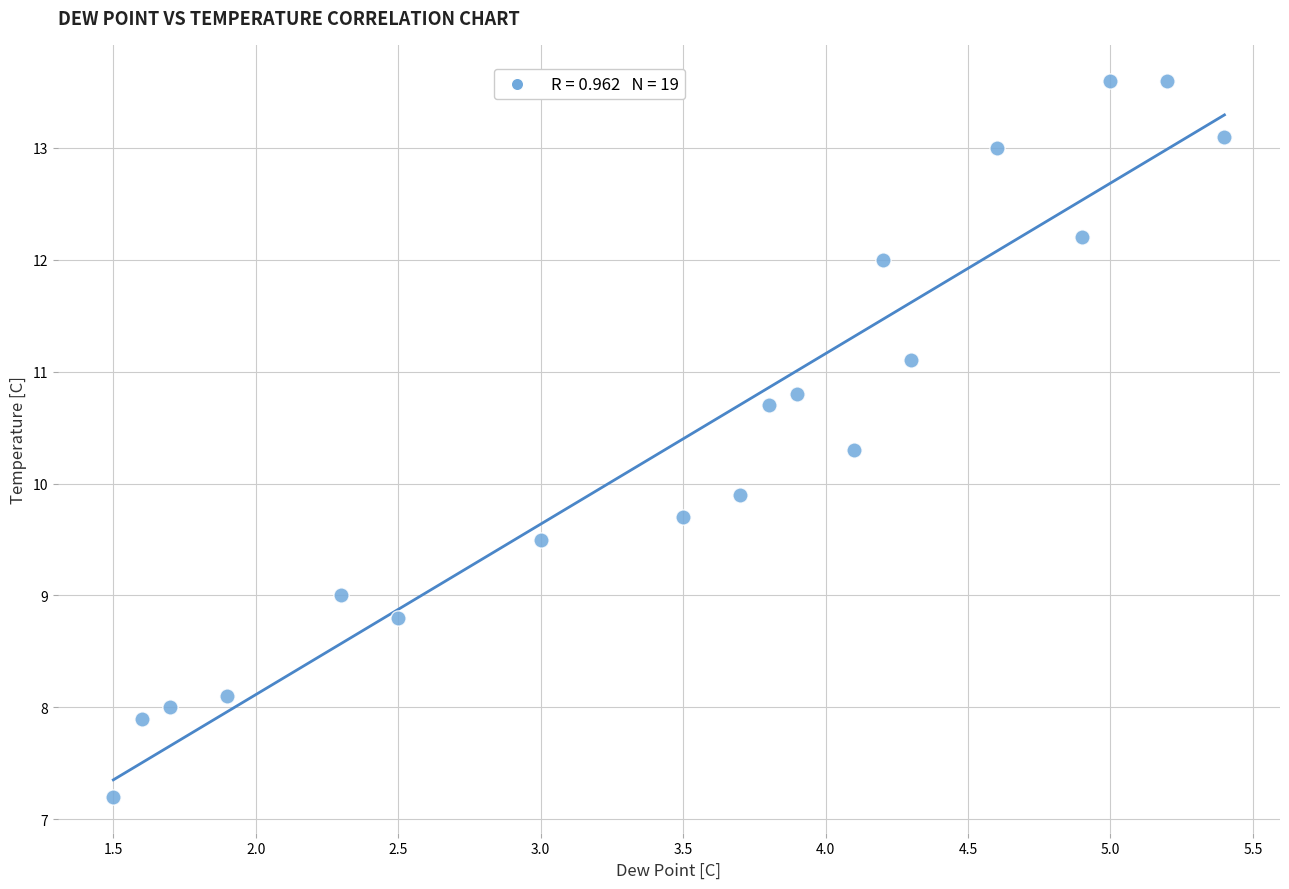

What is the range of X values (max minus min)?

3.9